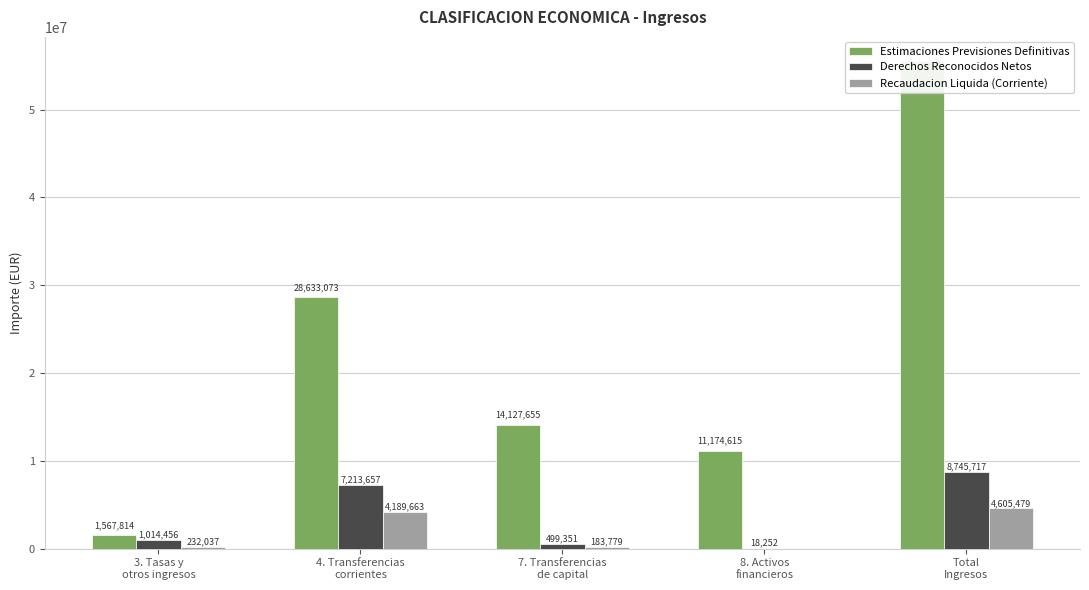

How many data points in Estimaciones Previsiones Definitivas are above 14127654?

3